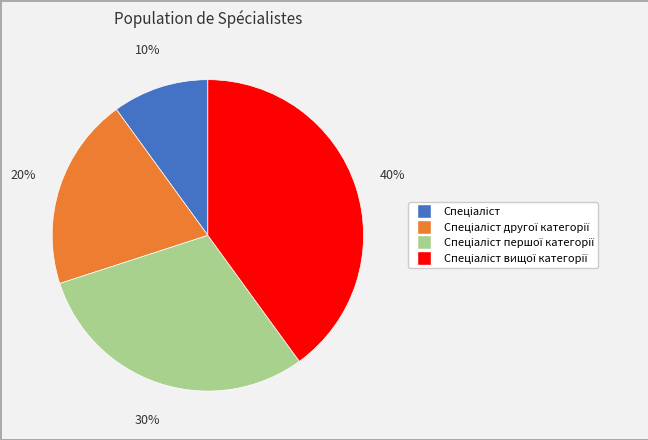

Is there a majority slice in this chart?

No